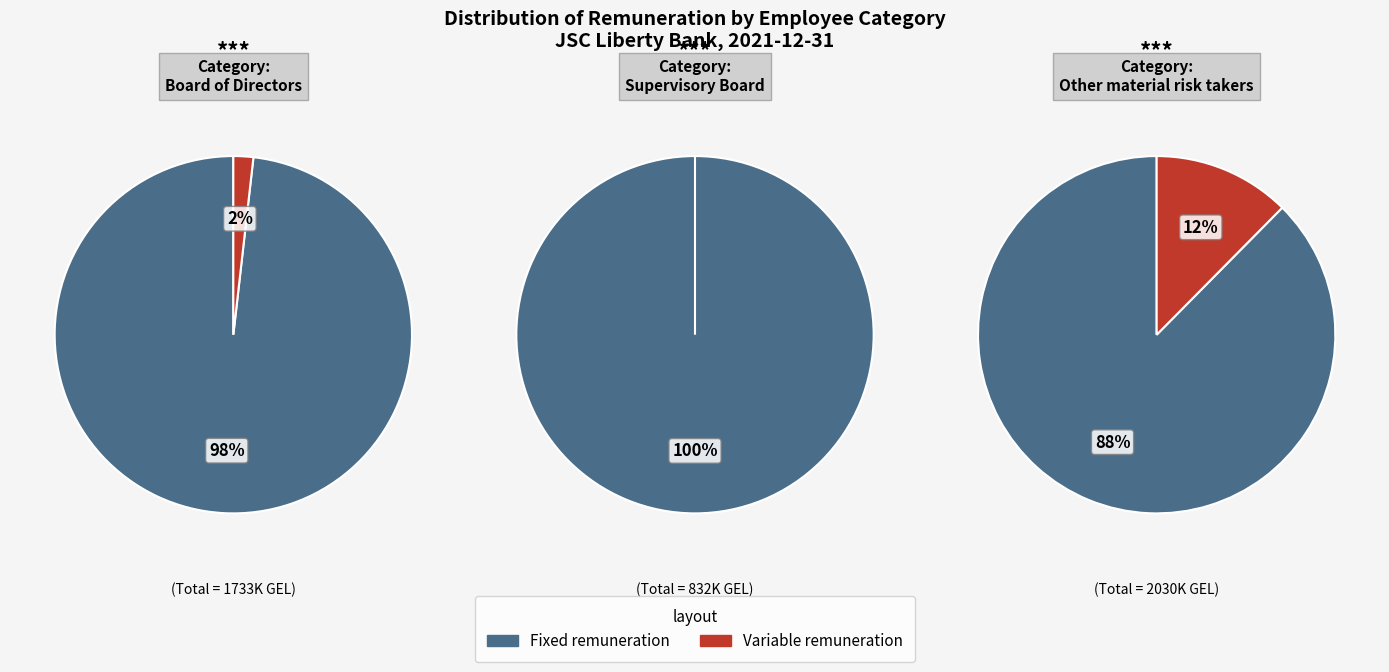

Which slice represents more than half of the pie?

Fixed remuneration